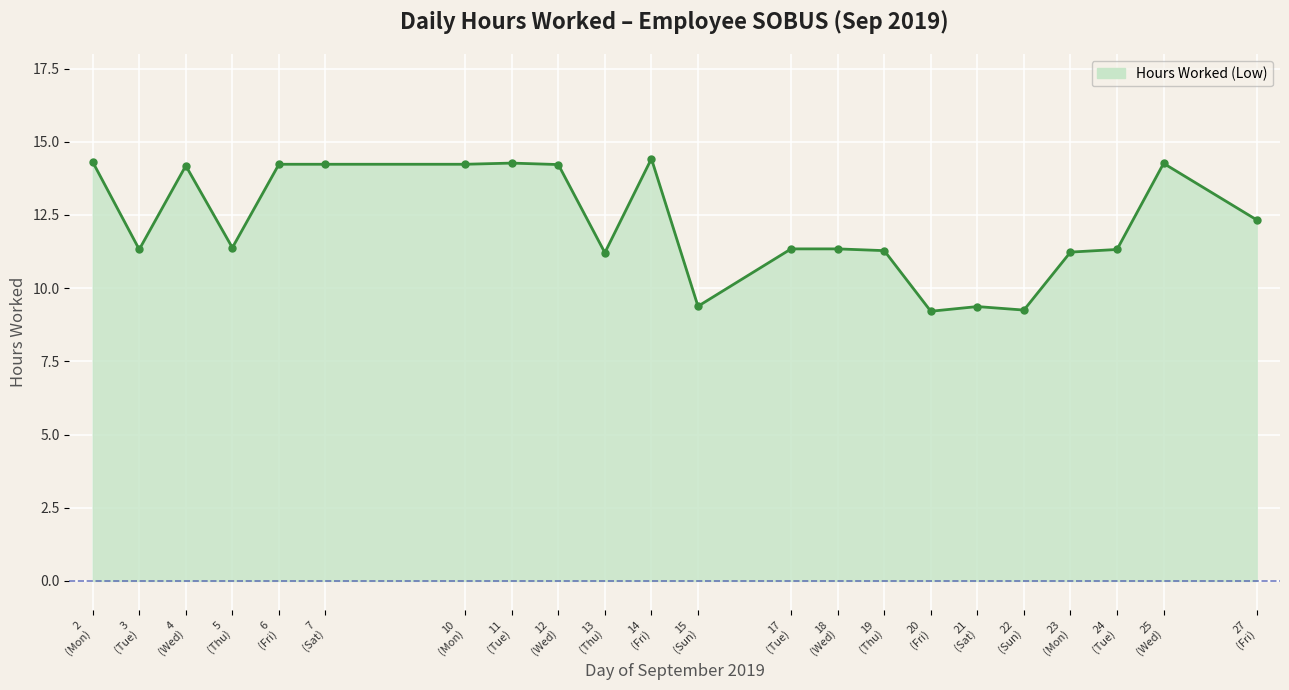

How many distinct data groups are displayed?

1